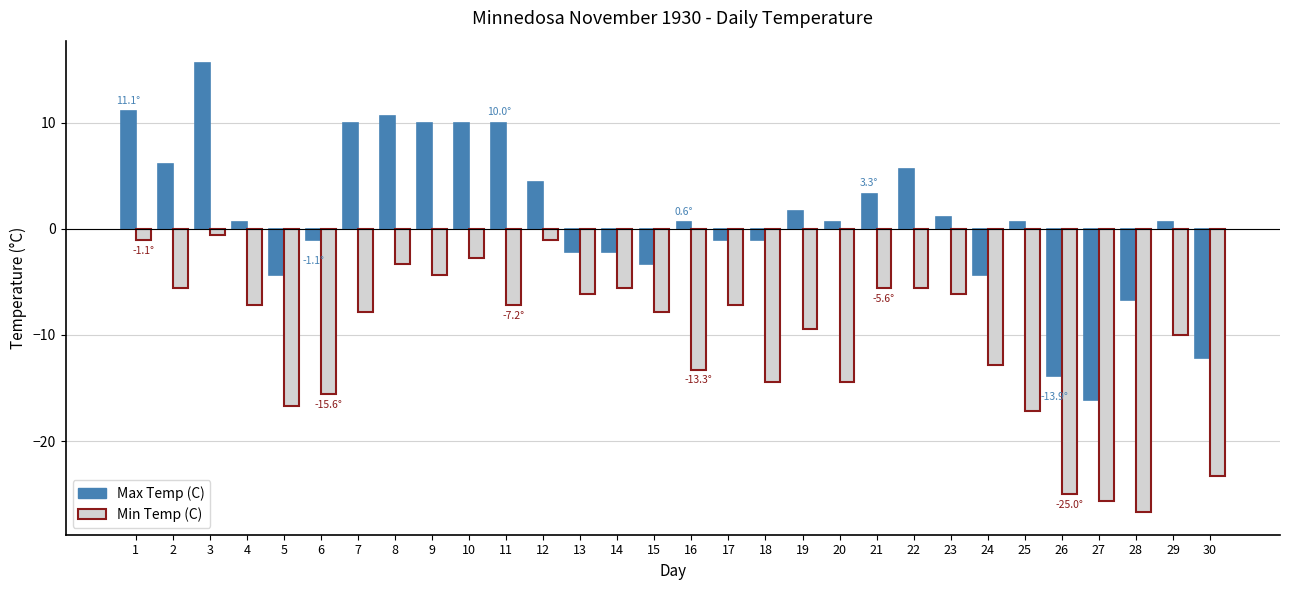

What is the approximate value of Max Temp (C) at 10?

10.0